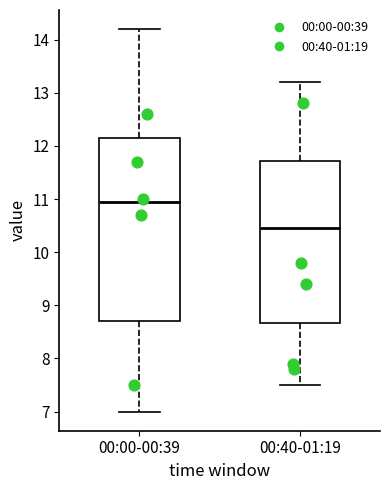

Which box's median line is the lowest?

00:40-01:19